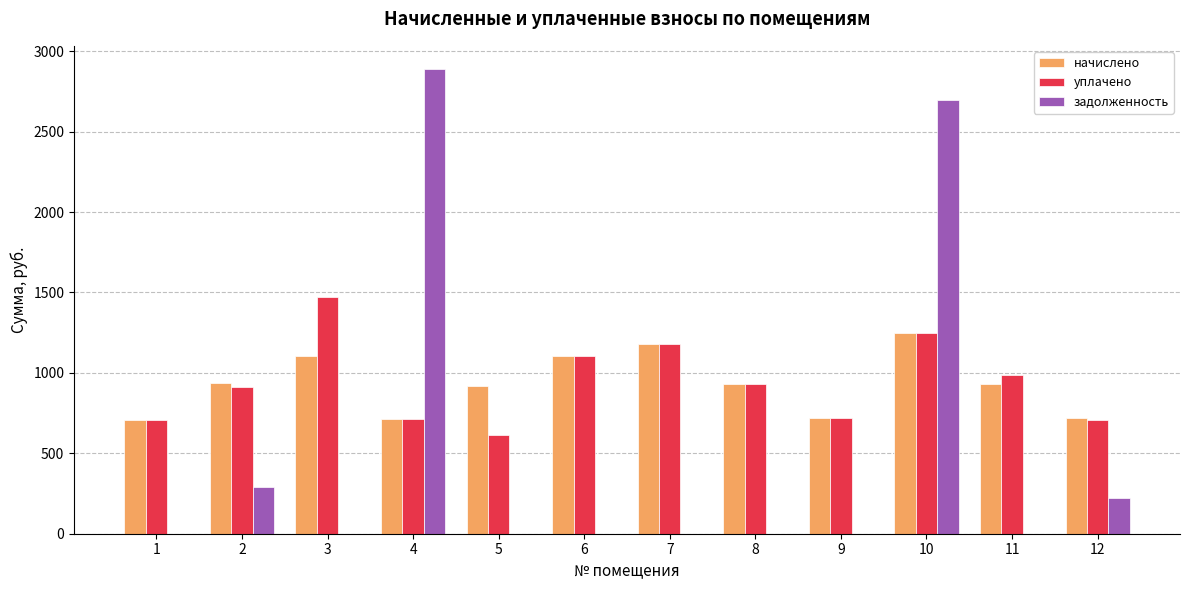

Which category has the highest value across all series?

4